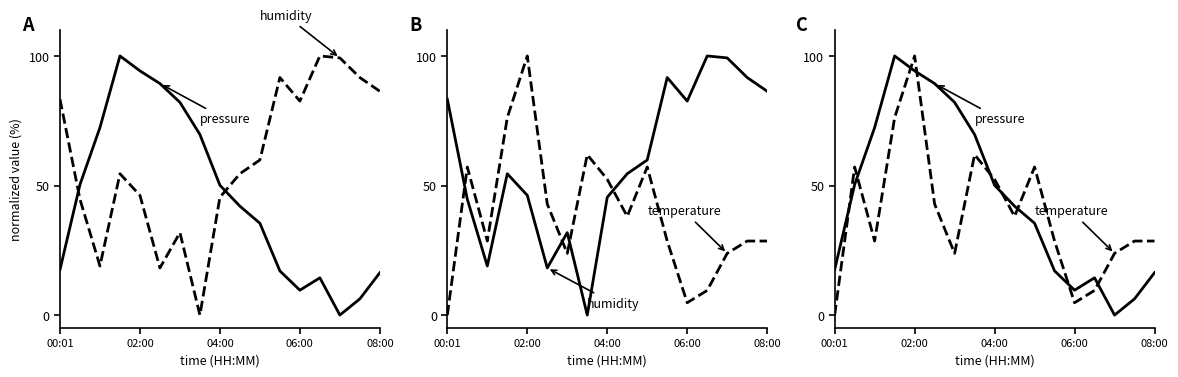

What is the label of the 17th point from the left?

08:00